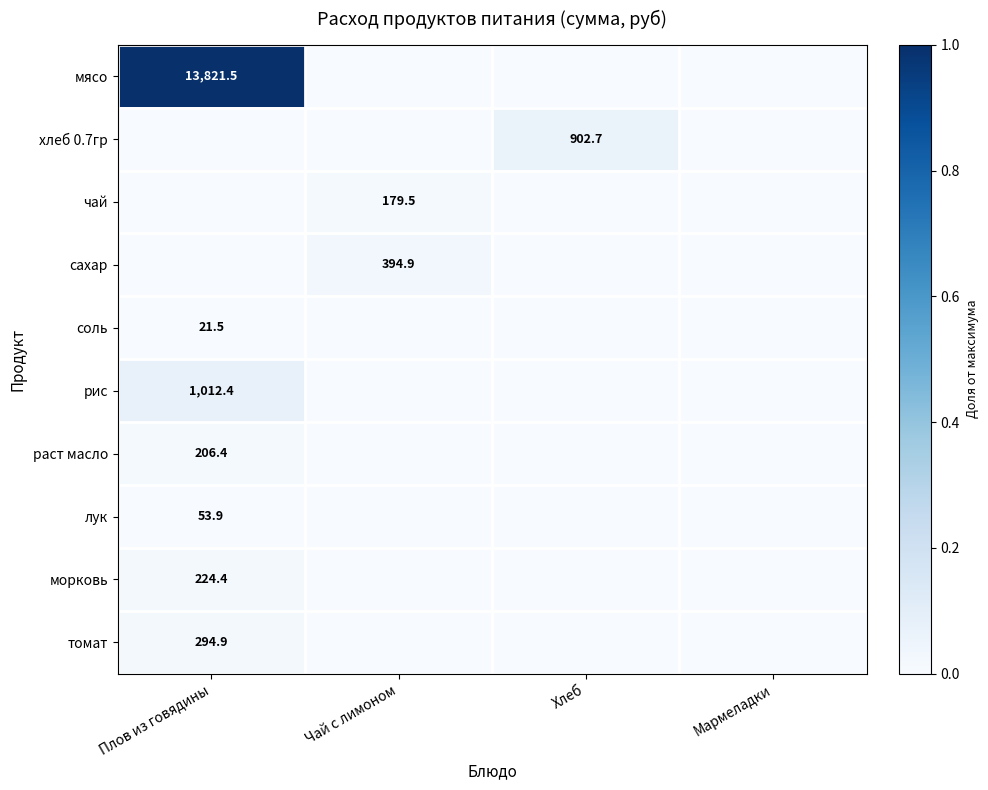

The хлеб 0.7гр series shows 902.7 at Хлеб. True or false?

True